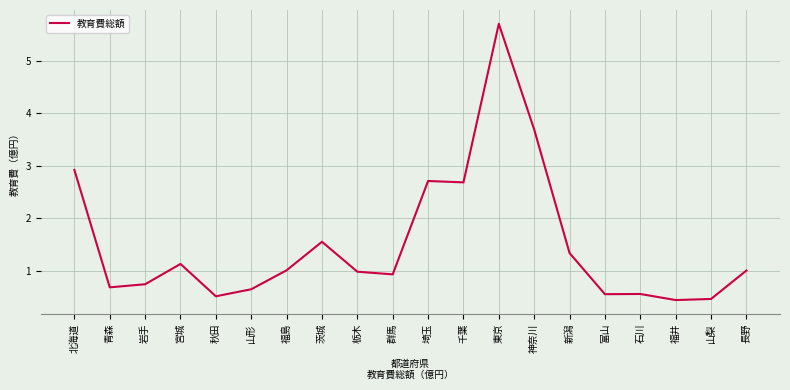

The value at 群馬 is 0.6. True or false?

False